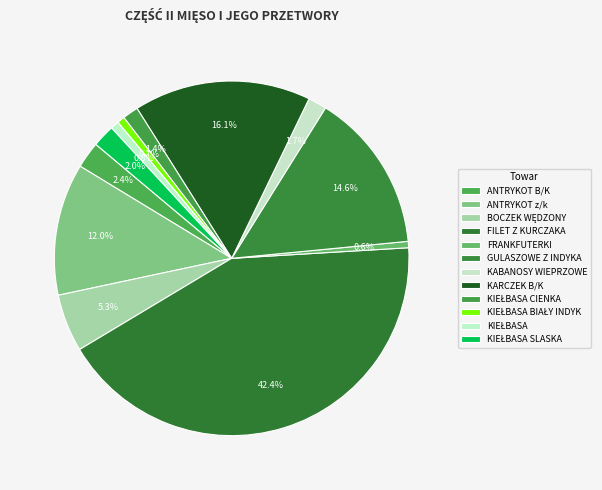

Rank the categories by value from lowest to highest.

FRANKFUTERKI, KIEŁBASA BIAŁY INDYK, KIEŁBASA, KIEŁBASA CIENKA, KABANOSY WIEPRZOWE, KIEŁBASA SLASKA, ANTRYKOT B/K, BOCZEK WĘDZONY, ANTRYKOT z/k, GULASZOWE Z INDYKA, KARCZEK B/K, FILET Z KURCZAKA